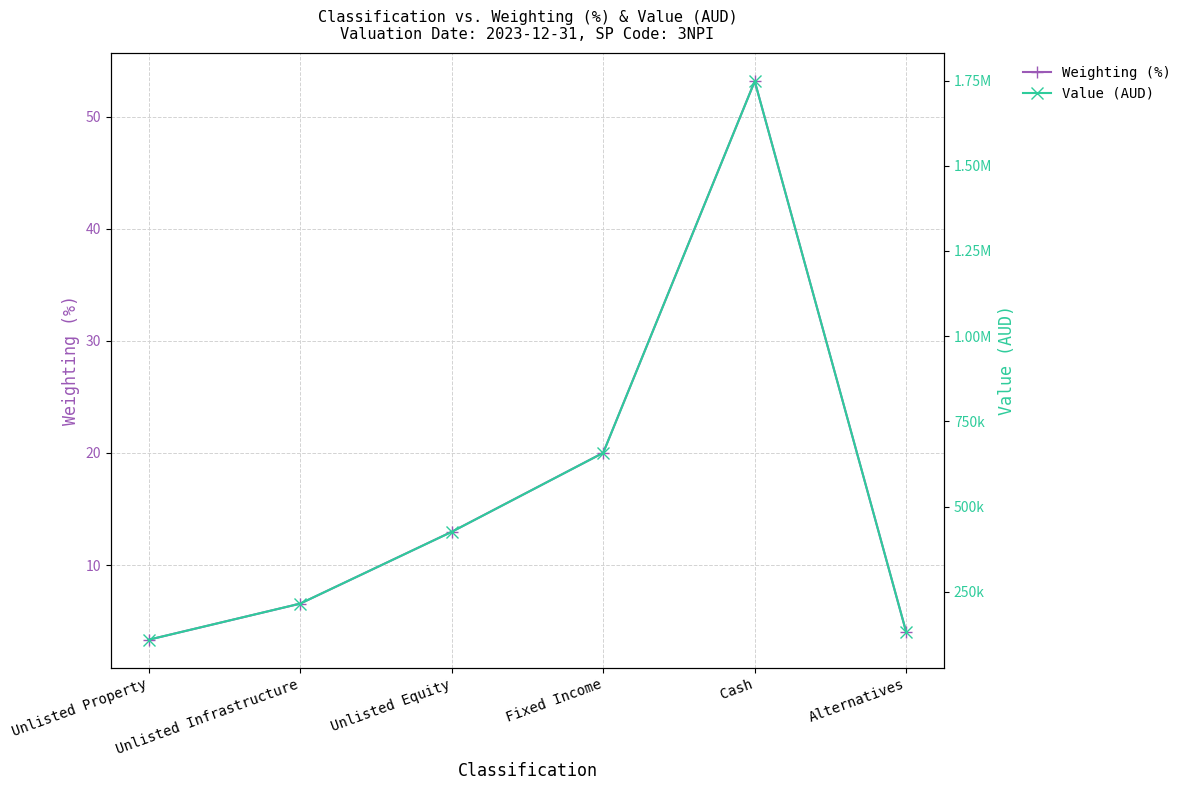

List the labels in order of Weighting (%) value, smallest first.

Unlisted Property, Alternatives, Unlisted Infrastructure, Unlisted Equity, Fixed Income, Cash